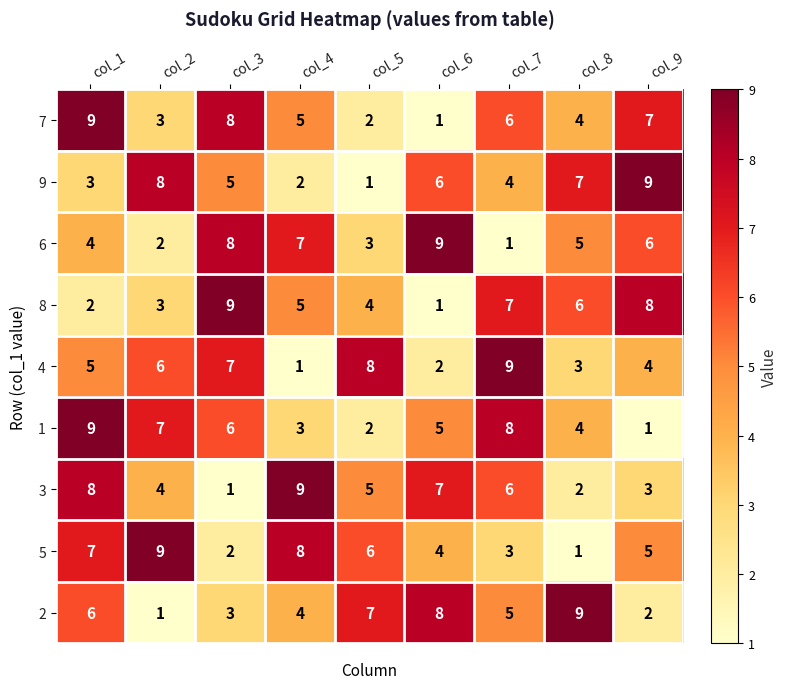

What is the maximum value shown in the chart?

9